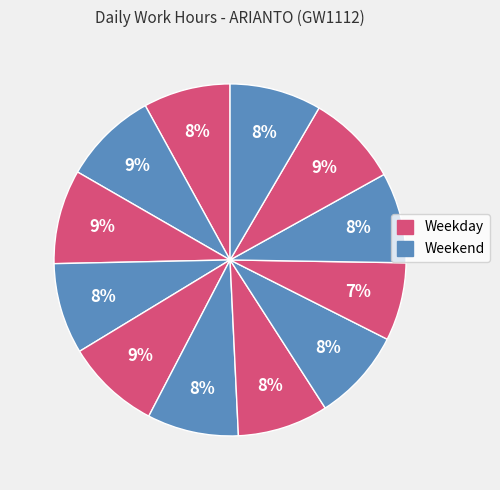

Count the number of slices in the pie.

12